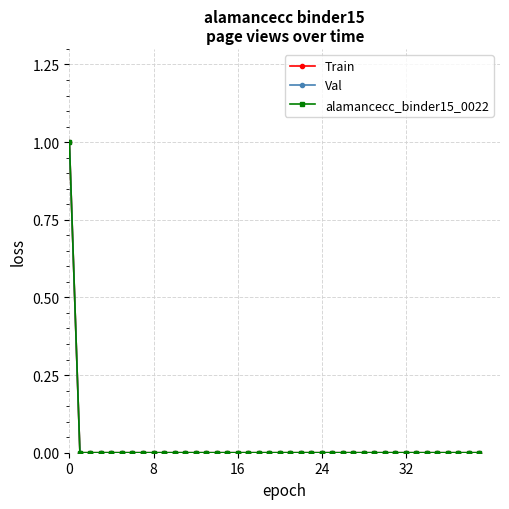

What is the difference between the maximum and minimum values in the alamancecc_binder15_0022 series?

1